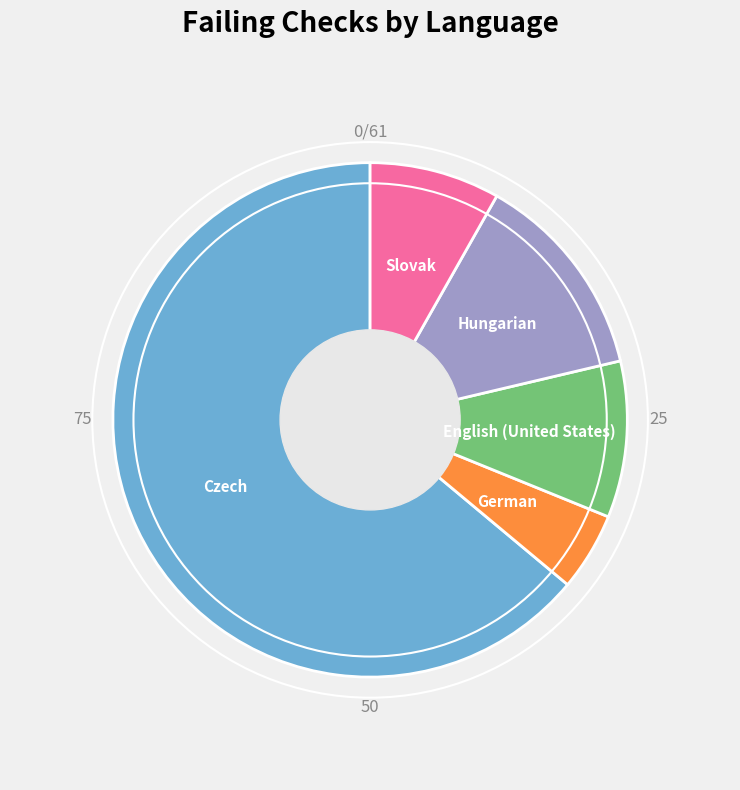

What is the smallest slice in the pie chart?

German